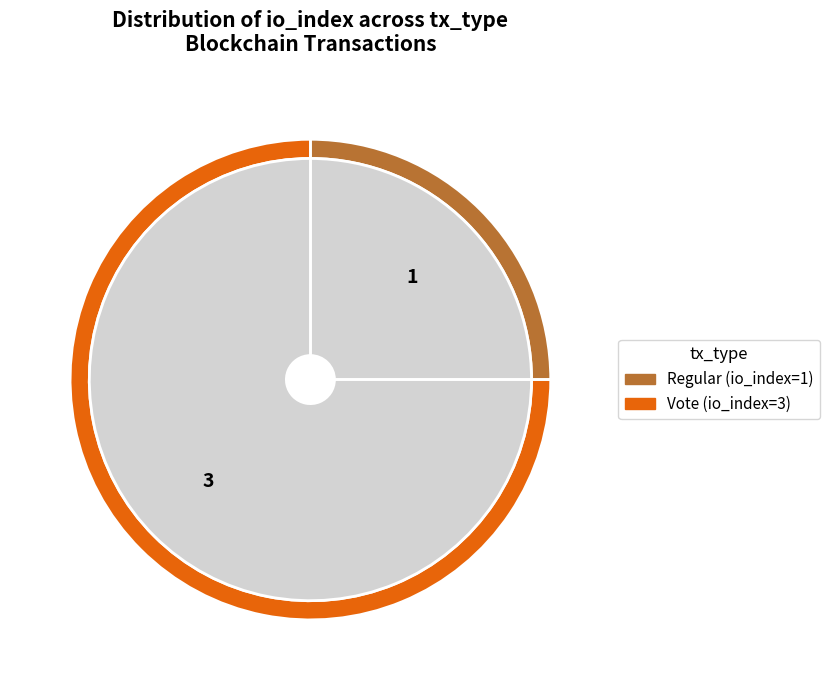

To the nearest percent, what is the difference between the Vote (io_index=3) and Regular (io_index=1) slice percentages?

50%